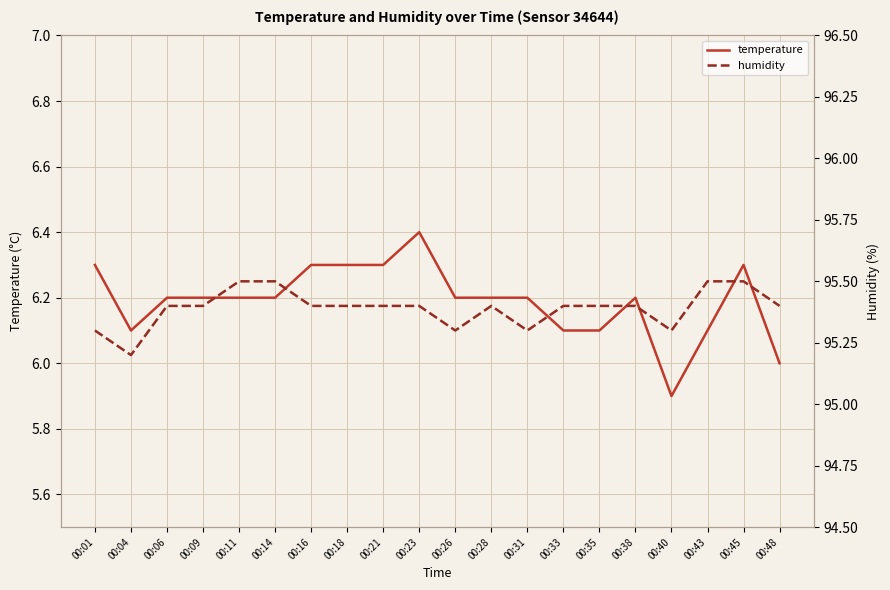

What is the sum of all humidity values?

1907.8